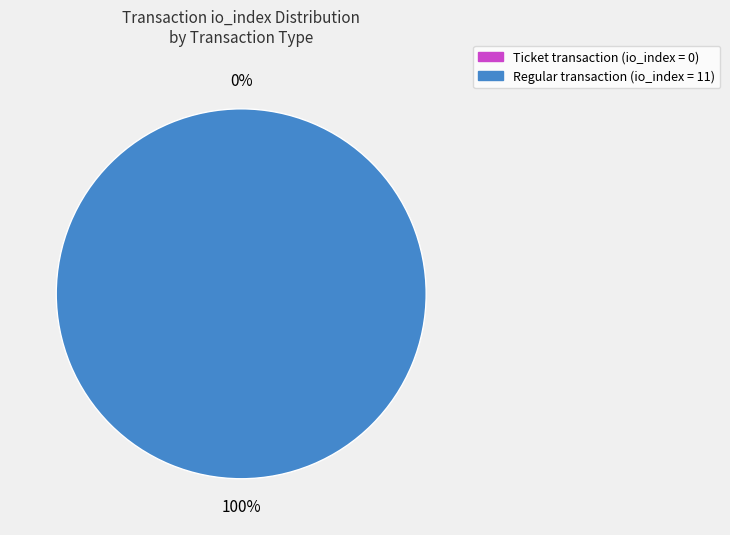

Rank the categories by value from lowest to highest.

Ticket (io_index=0), Regular (io_index=11)